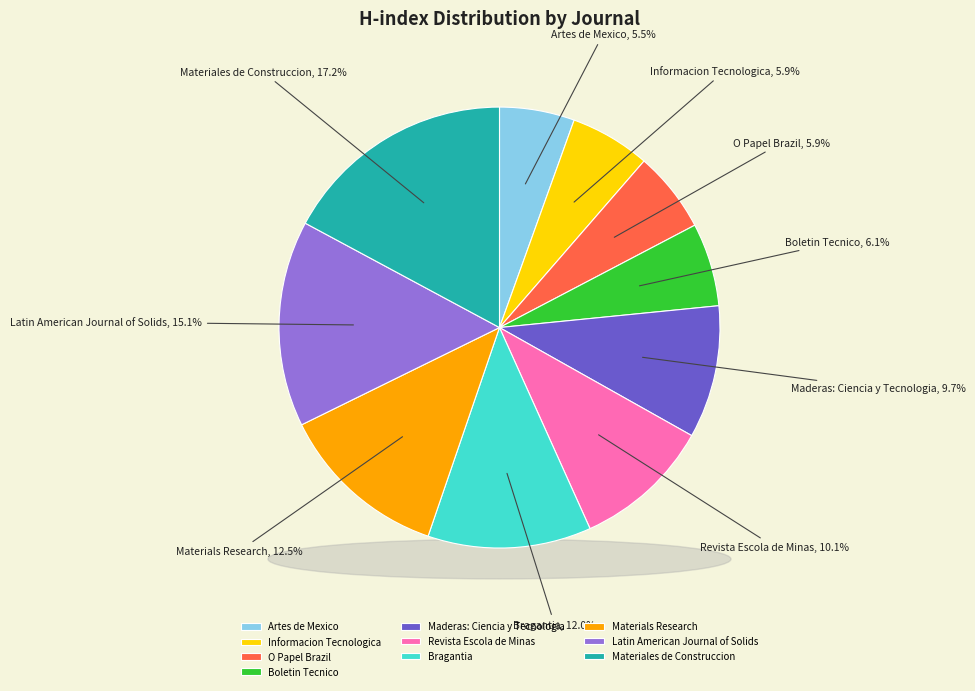

Which category has the smallest portion of the pie?

Artes de Mexico (Rank 10)